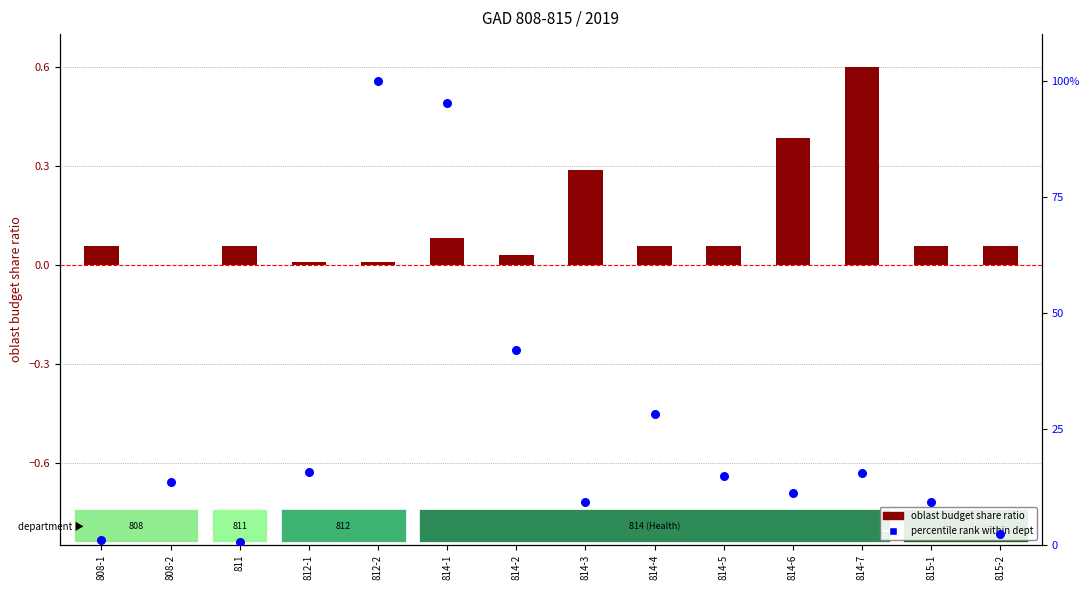

What is the total value across all series at 814-2?

42.0